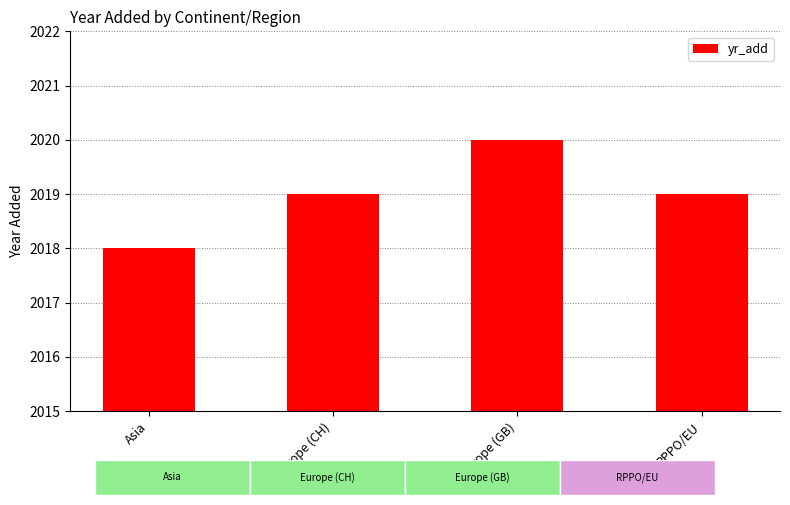

How many categories are shown in the chart?

4